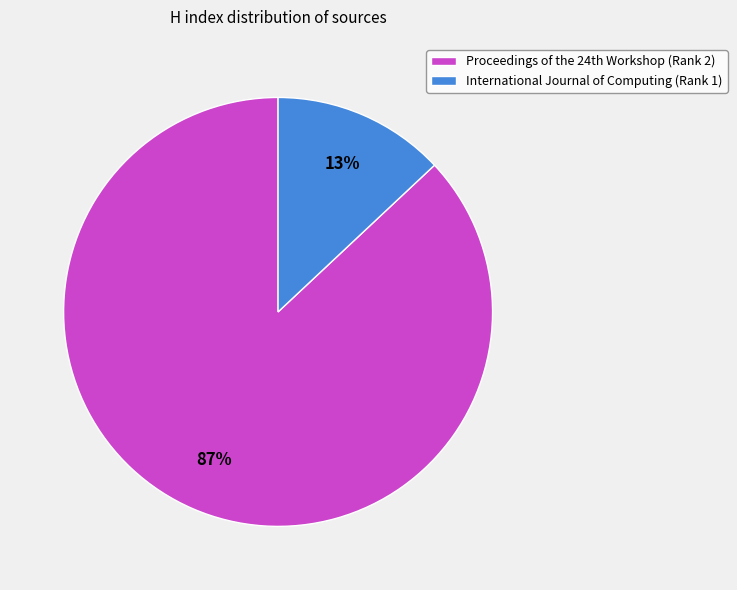

Which category accounts for the majority?

Proceedings of the 24th Workshop (Rank 2)